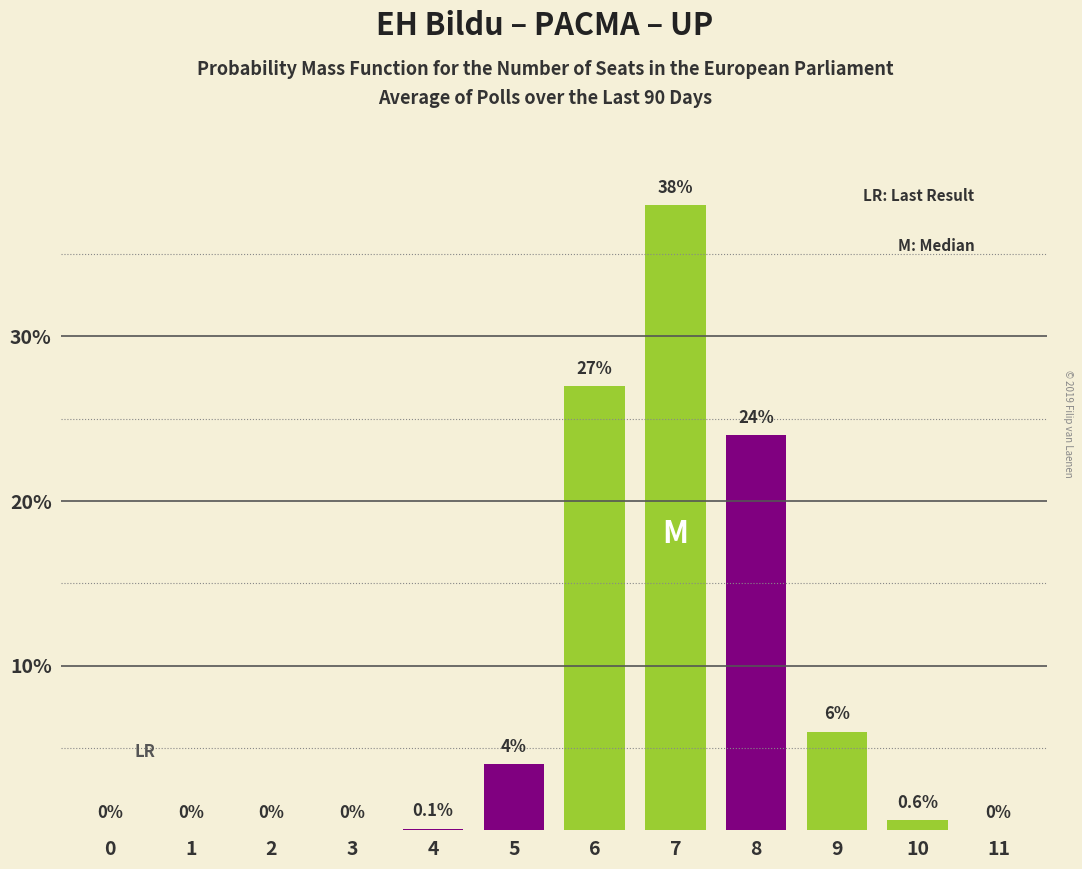

Reading left to right, list all the values displayed in this chart.

0=0.0	1=0.0	2=0.0	3=0.0	4=0.1	5=4.0	6=27.0	7=38.0	8=24.0	9=6.0	10=0.6	11=0.0